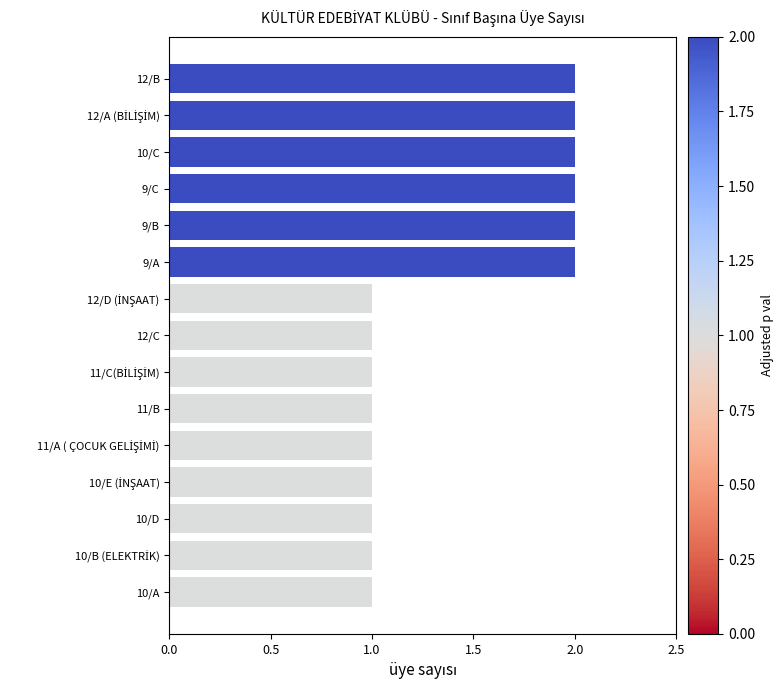

What is the sum of all values?

21